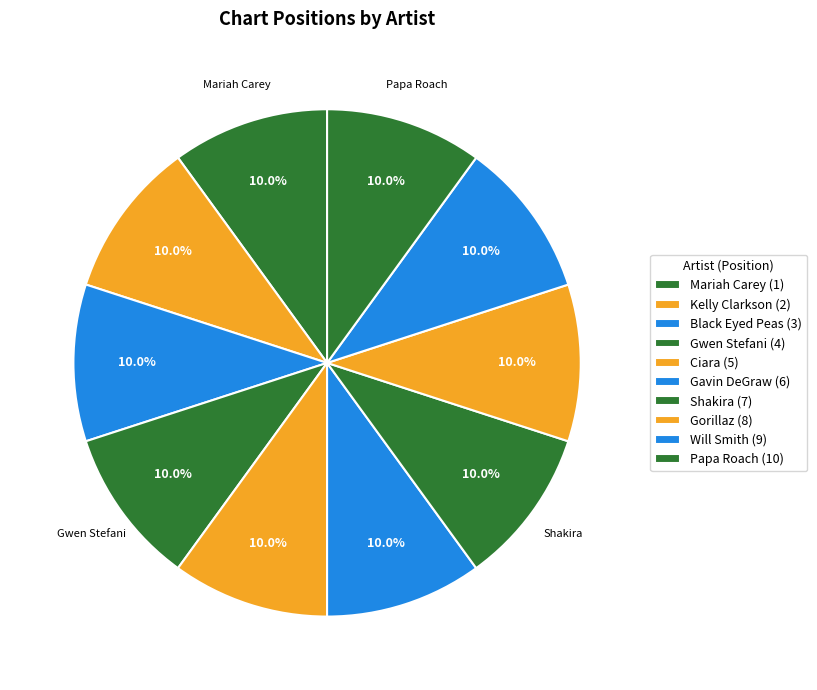

What is the largest slice in the pie chart?

Papa Roach